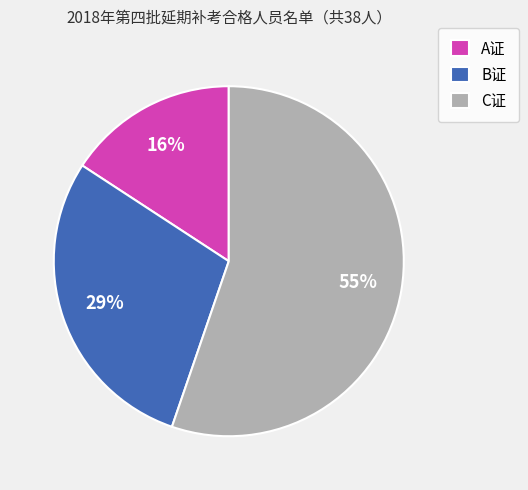

Which category has the smallest portion of the pie?

A证